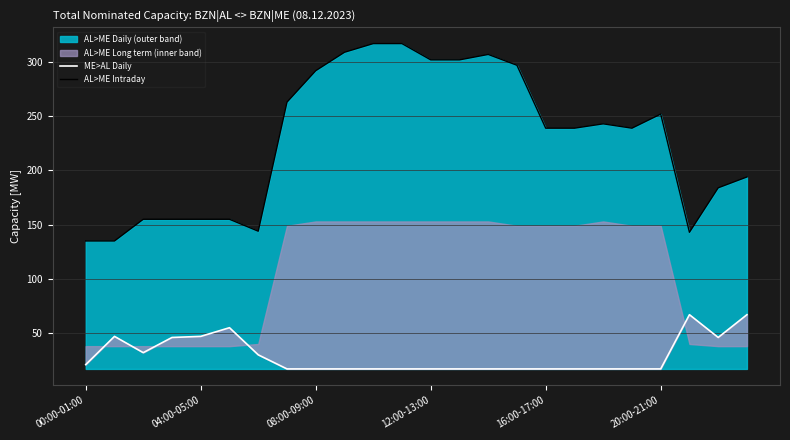

What is the sum of all ME>AL Daily values?

696